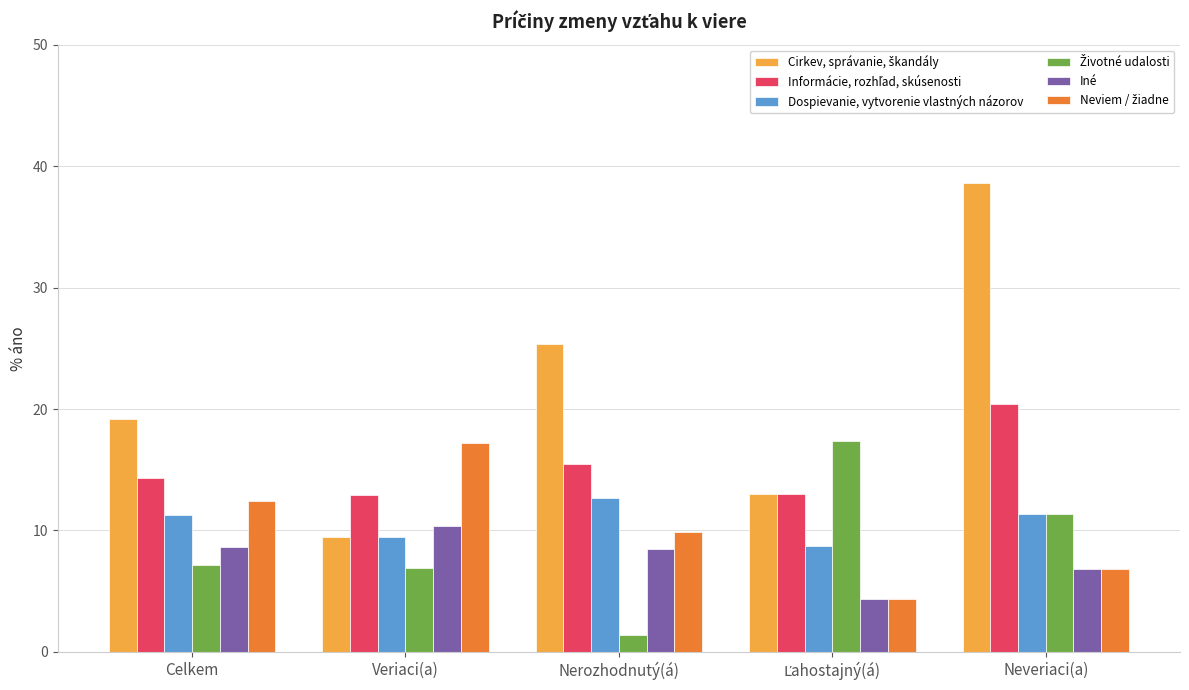

What is the difference between the highest and lowest values at Celkem?

12.0